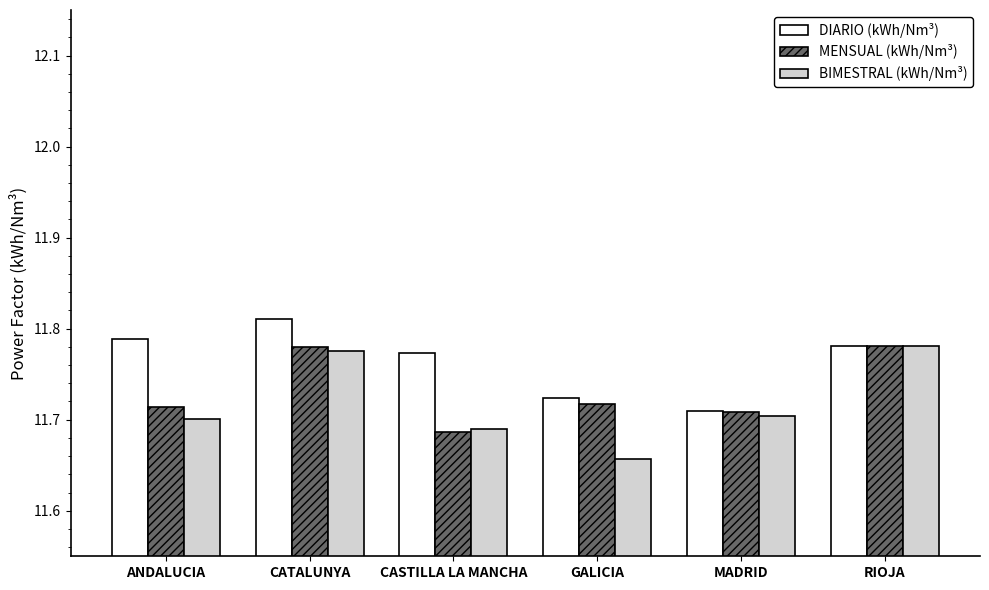

True or false: BIMESTRAL (kWh/Nm³) has a value of 5.4 at CASTILLA LA MANCHA.

False